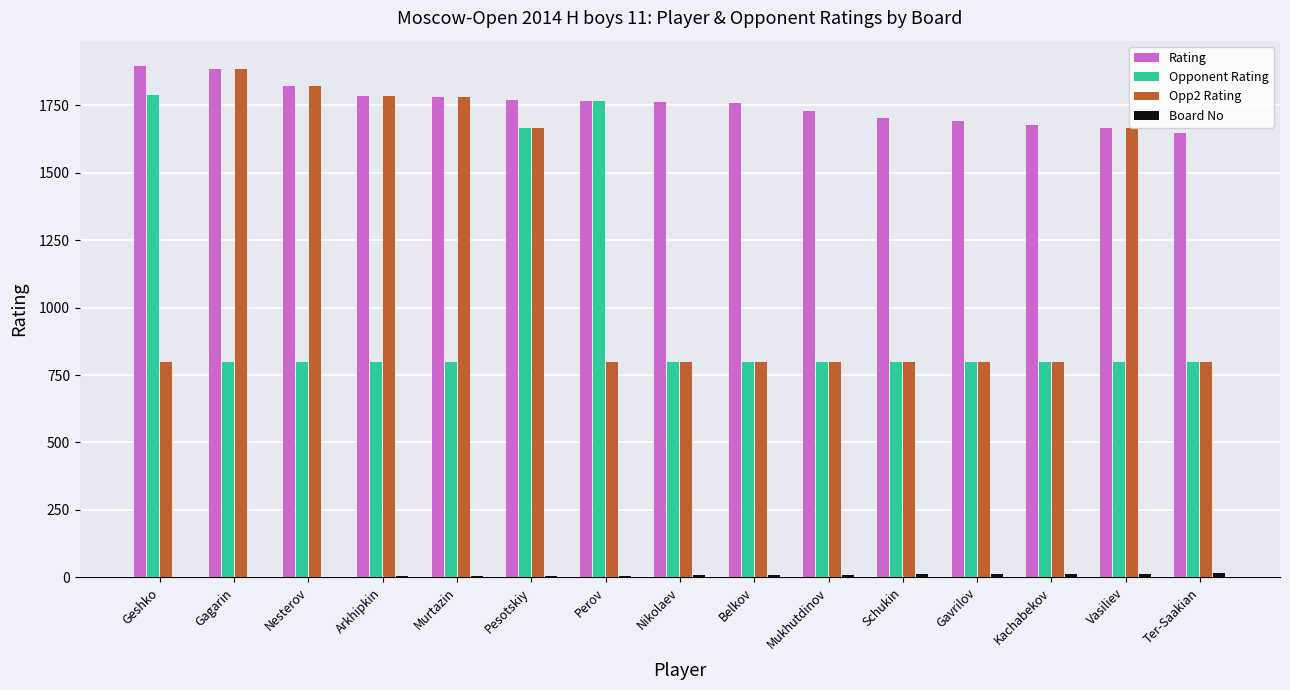

What is the sum of all Rating values?

26329